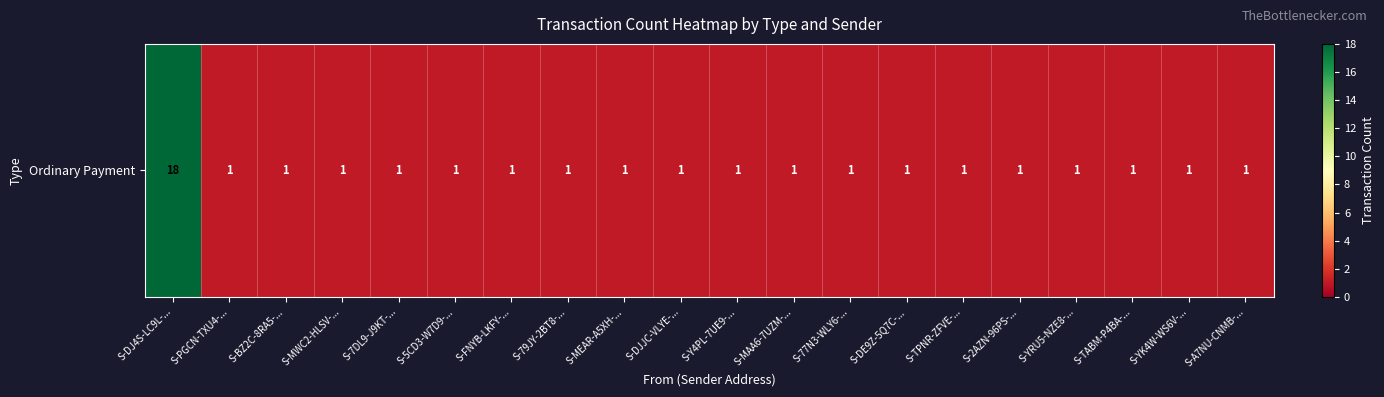

The value at S-MWC2-HLSV-... is 0. True or false?

False